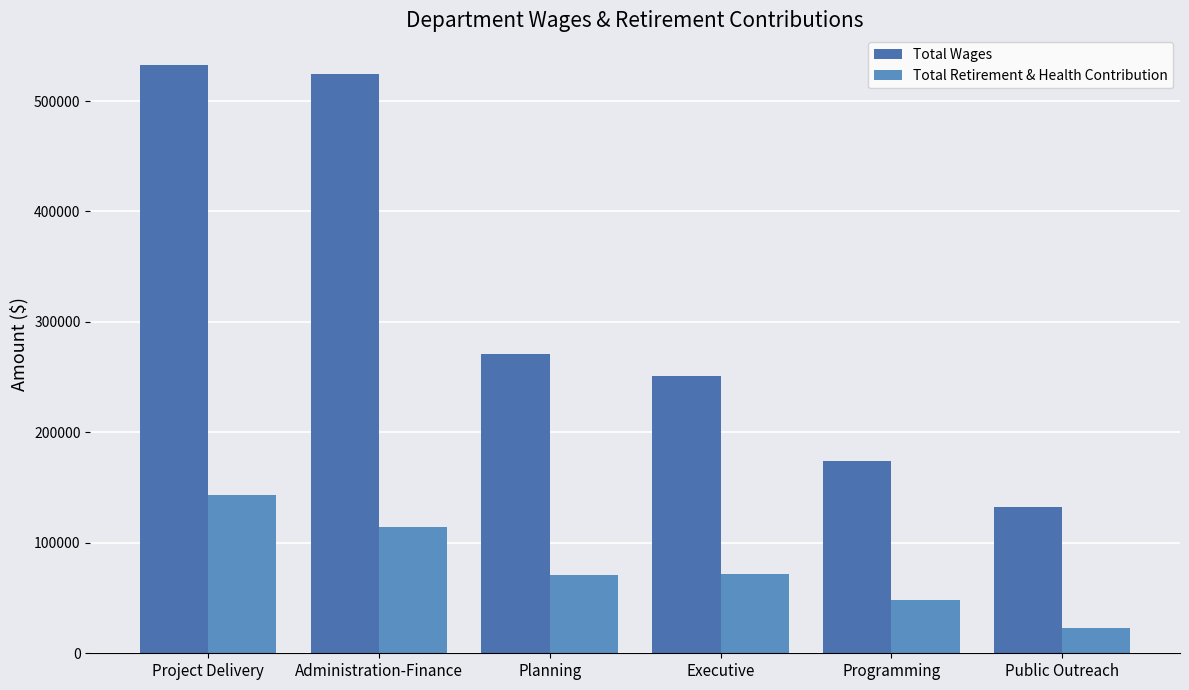

The Total Retirement & Health Contribution series shows 23144 at Public Outreach. True or false?

True